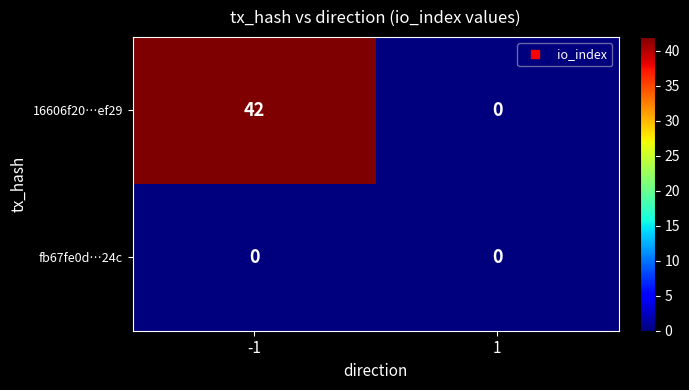

True or false: 16606f20…ef29 has a value of 42 at -1.

True